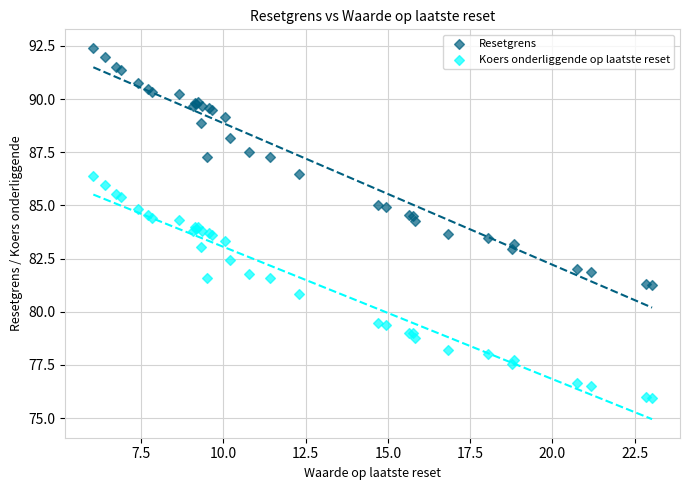

Which series reaches the maximum Y coordinate?

Resetgrens